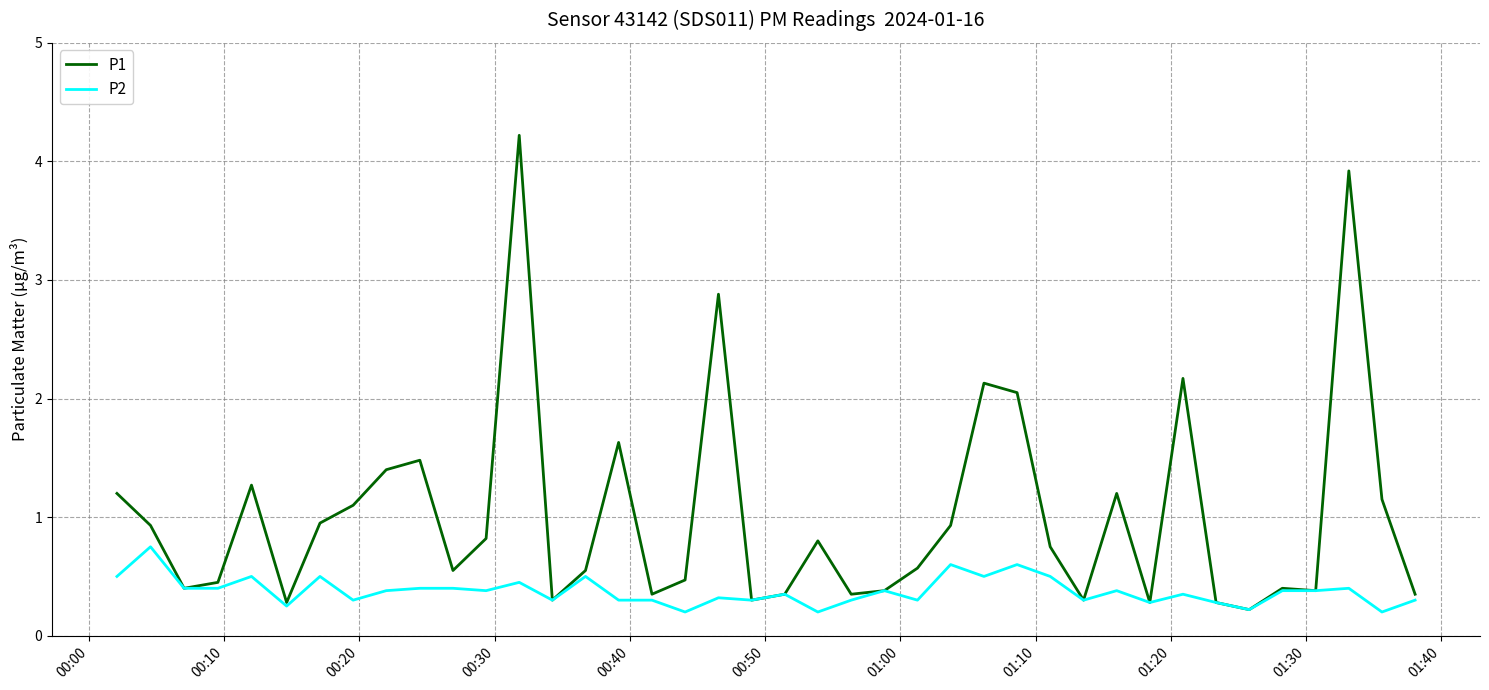

Which series has the largest range (max minus min)?

P1